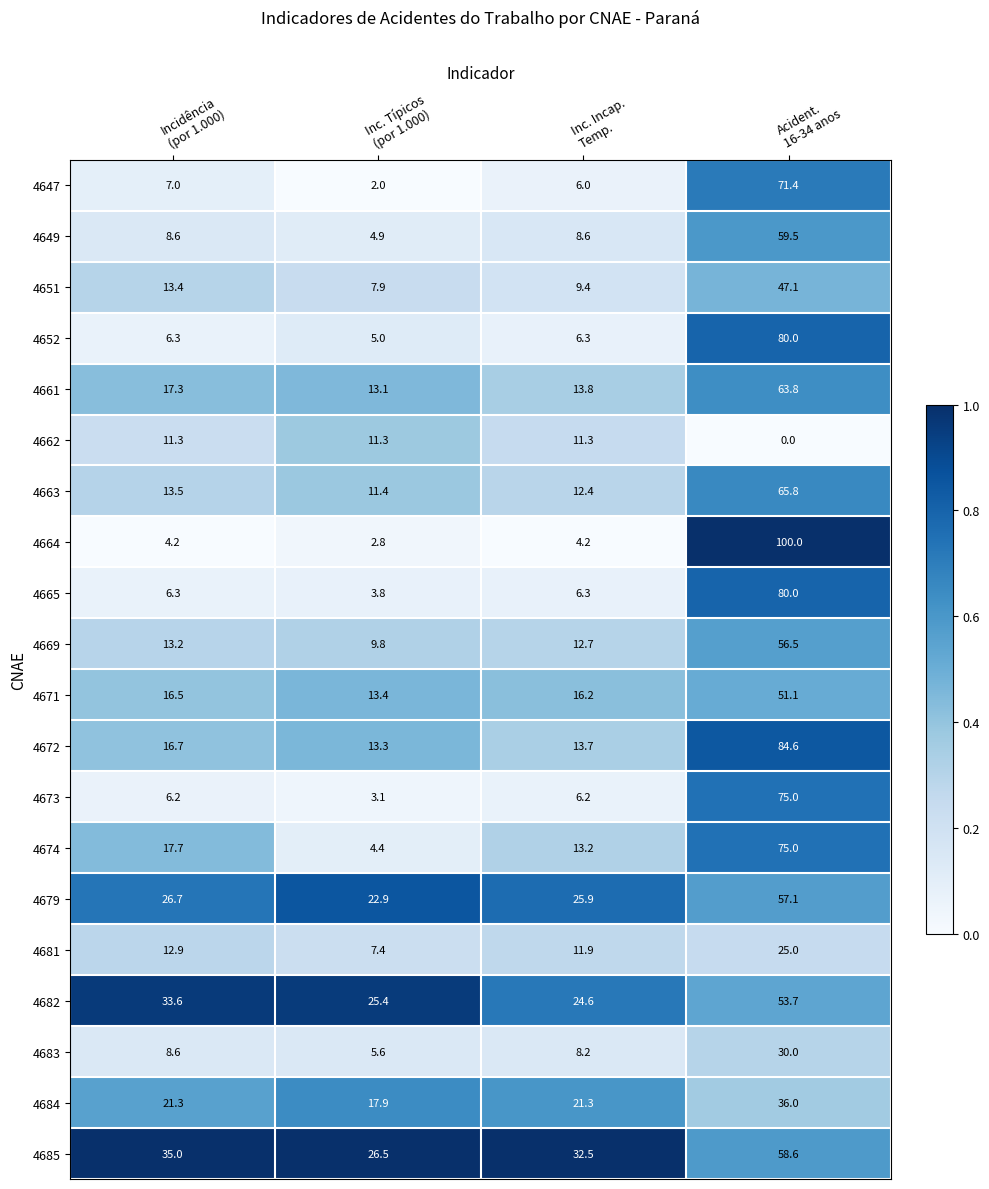

Which series has the largest total across all categories?

4685